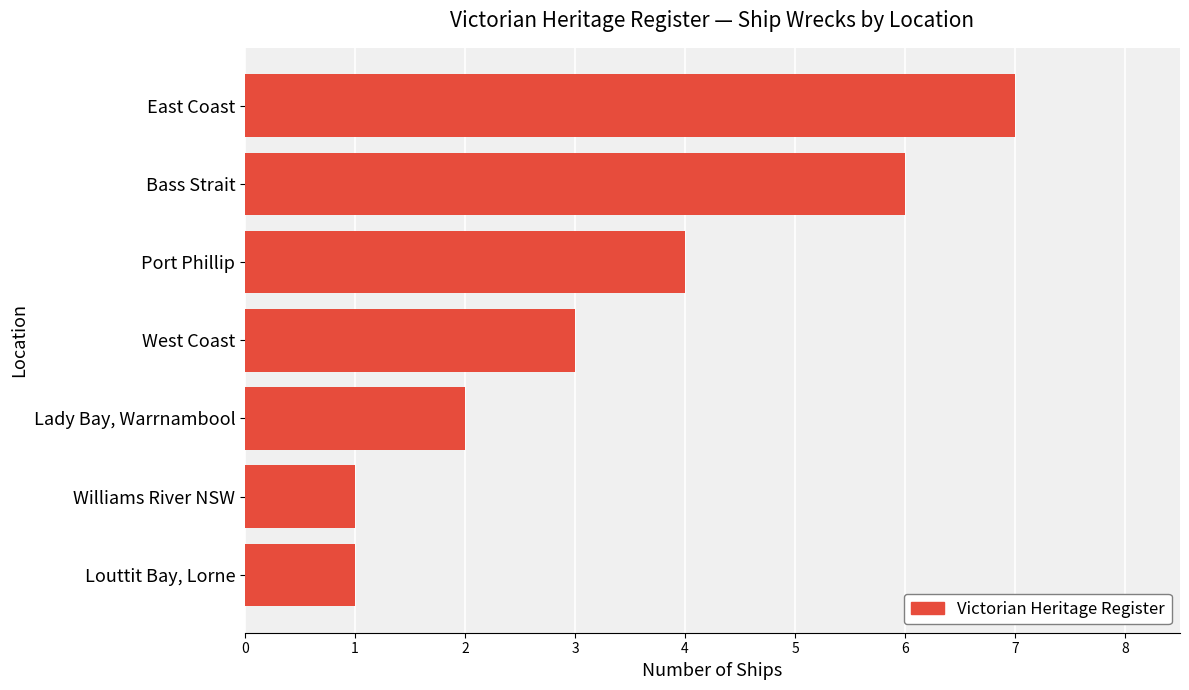

Reading top to bottom, extract all data points from this chart.

East Coast=7	Bass Strait=6	Port Phillip=4	West Coast=3	Lady Bay, Warrnambool=2	Williams River NSW=1	Louttit Bay, Lorne=1